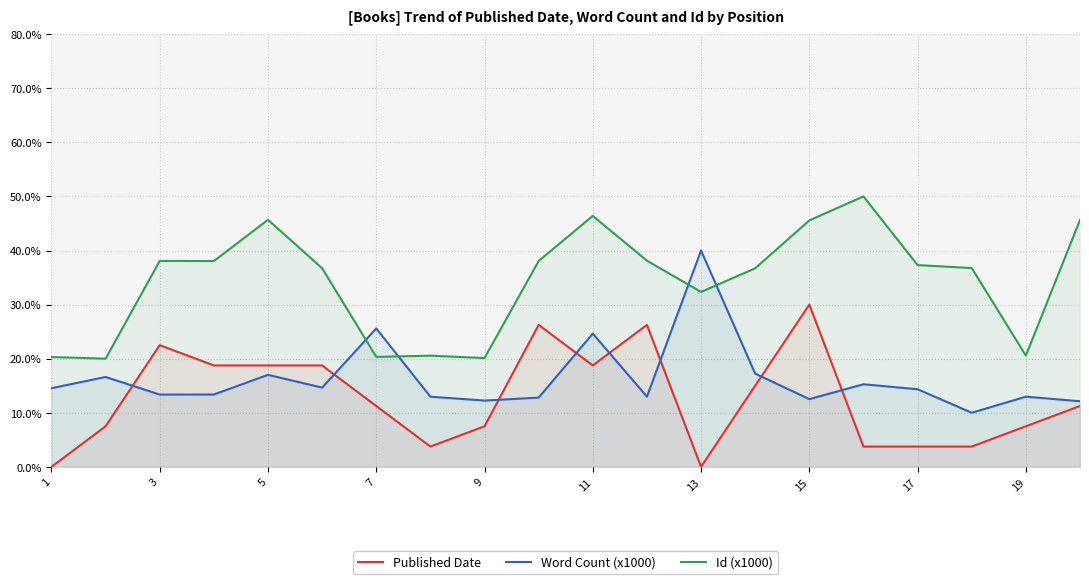

Is it true that Word Count (x1000) equals 13.0 at 19?

True